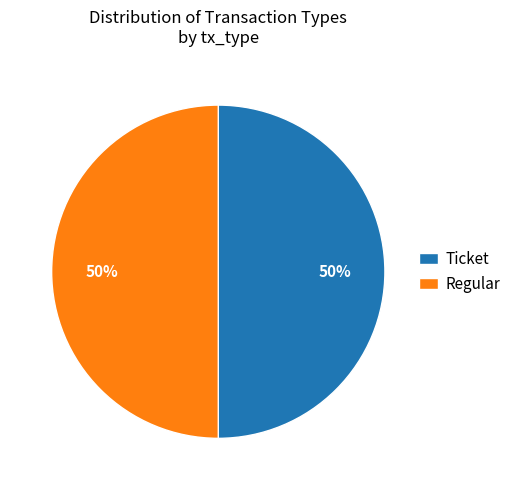

The Regular slice represents 50% of the pie. True or false?

True